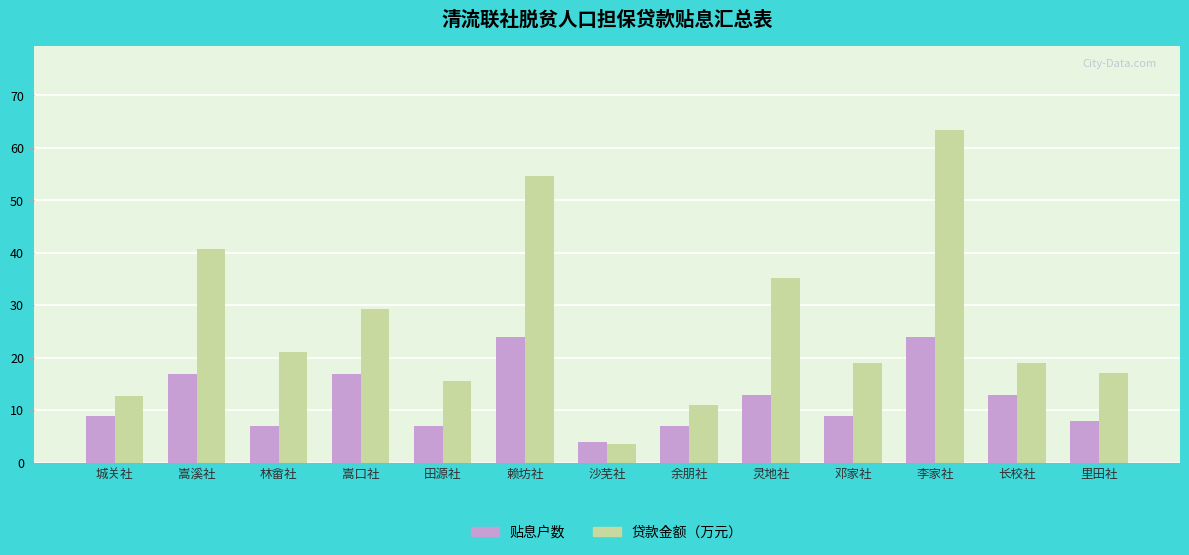

Which category has the lowest value in the 贴息户数 series?

沙芜社